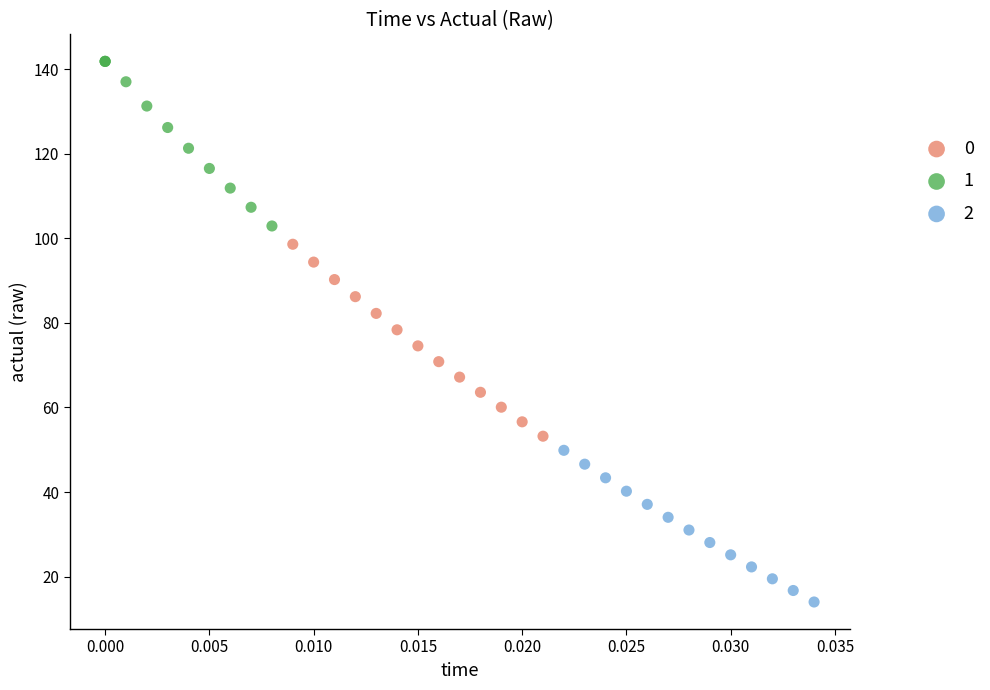

What are all the series names shown in the legend?

0, 1, 2